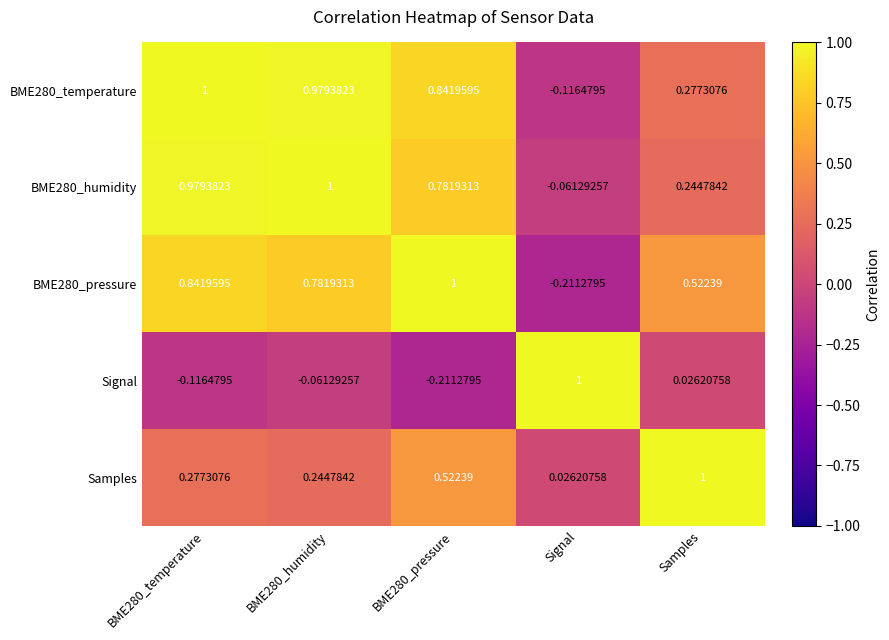

At which label is Samples closest to 0?

Signal